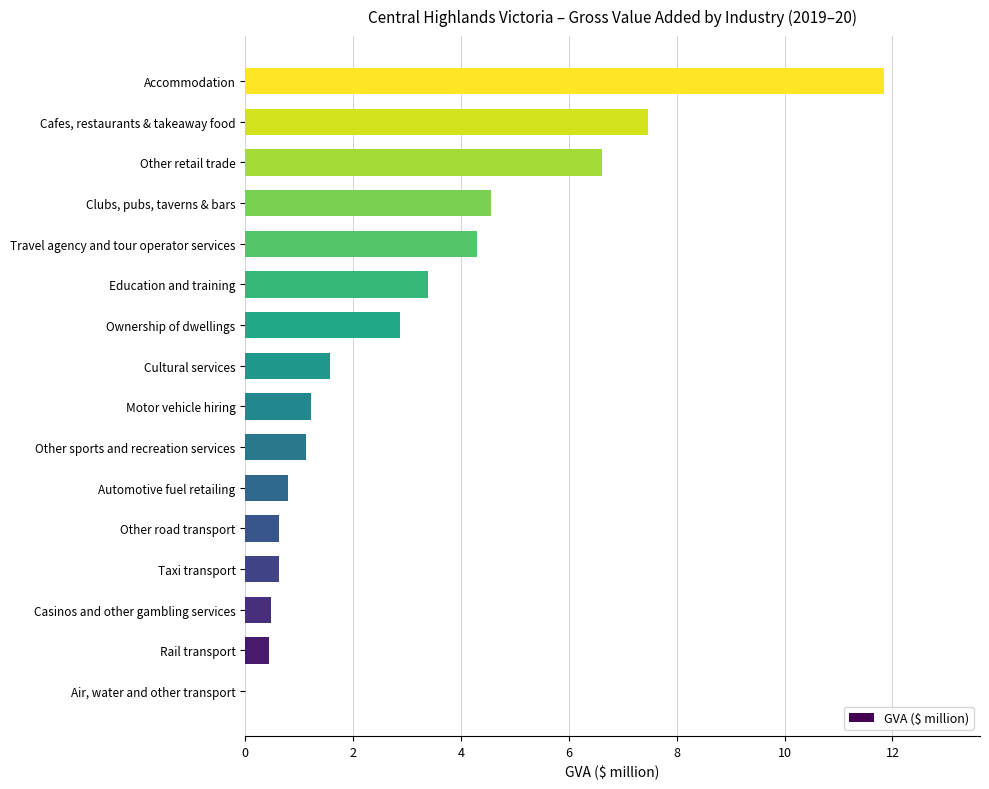

Is it true that the value at Education and training is 1.4?

False